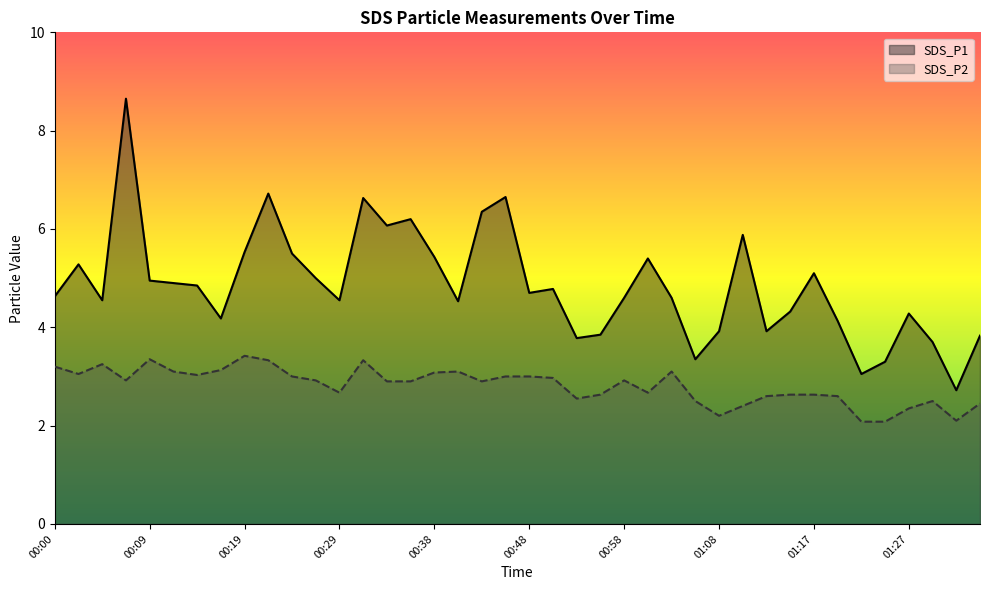

What is the sum of all SDS_P1 values?

194.4